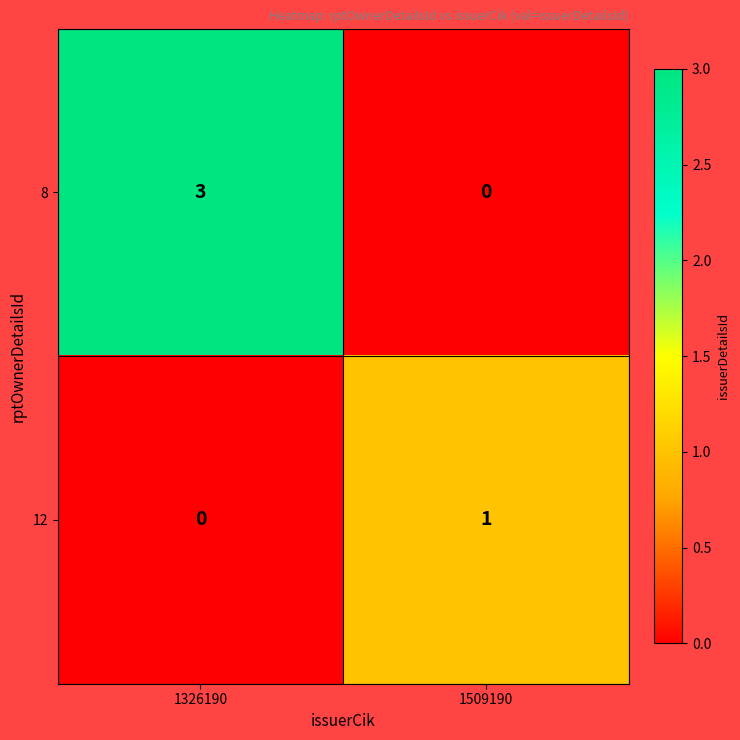

How many series are shown in this chart?

2